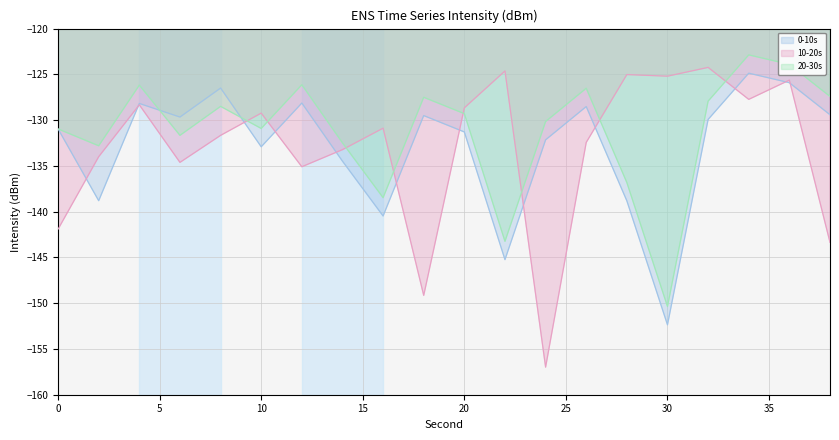

What value does the 10-20s series have at 26?

-132.4